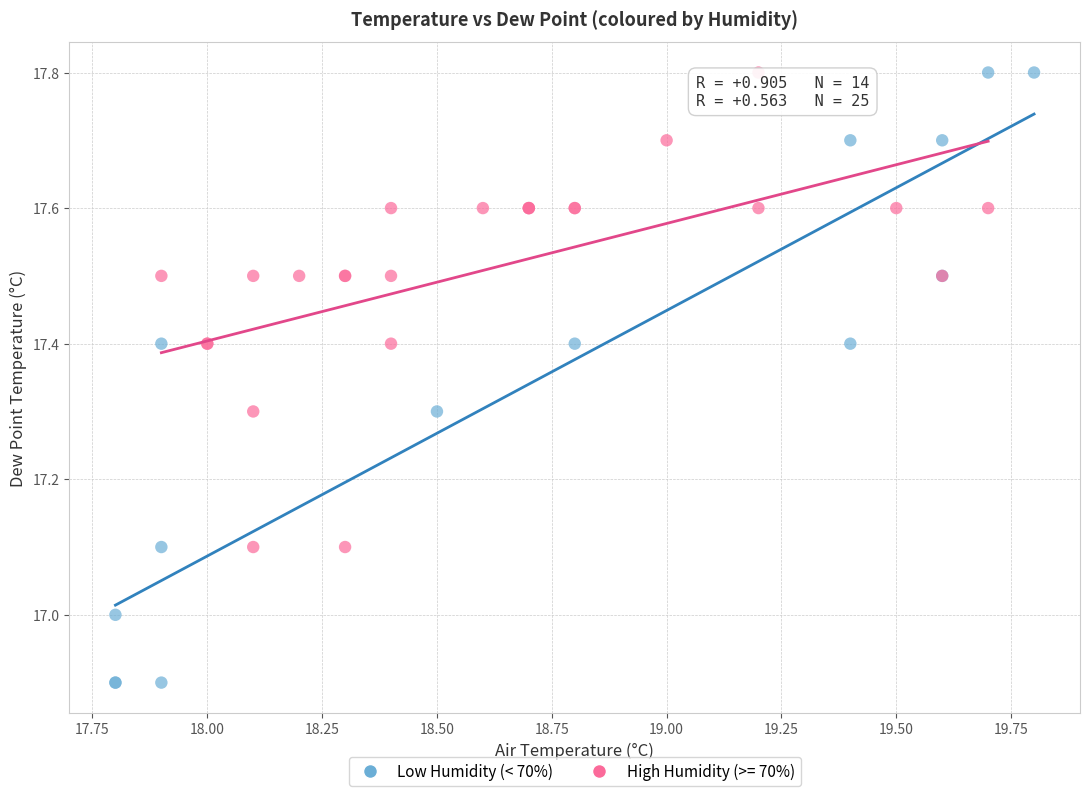

Which series has the widest spread of Y values?

Low Humidity (< 70%)